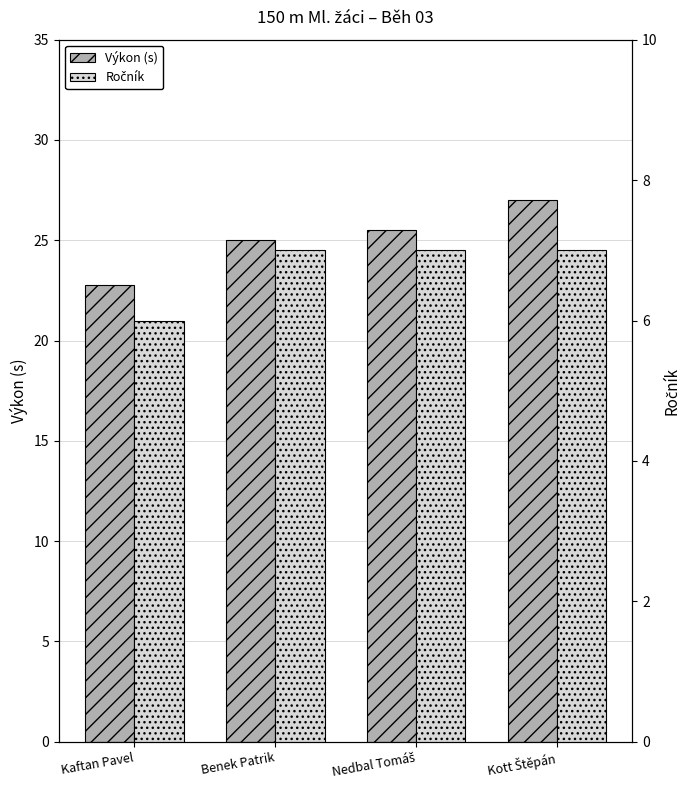

What is the sum of the Výkon (s) values at Nedbal Tomáš and Kott Štěpán?

52.5